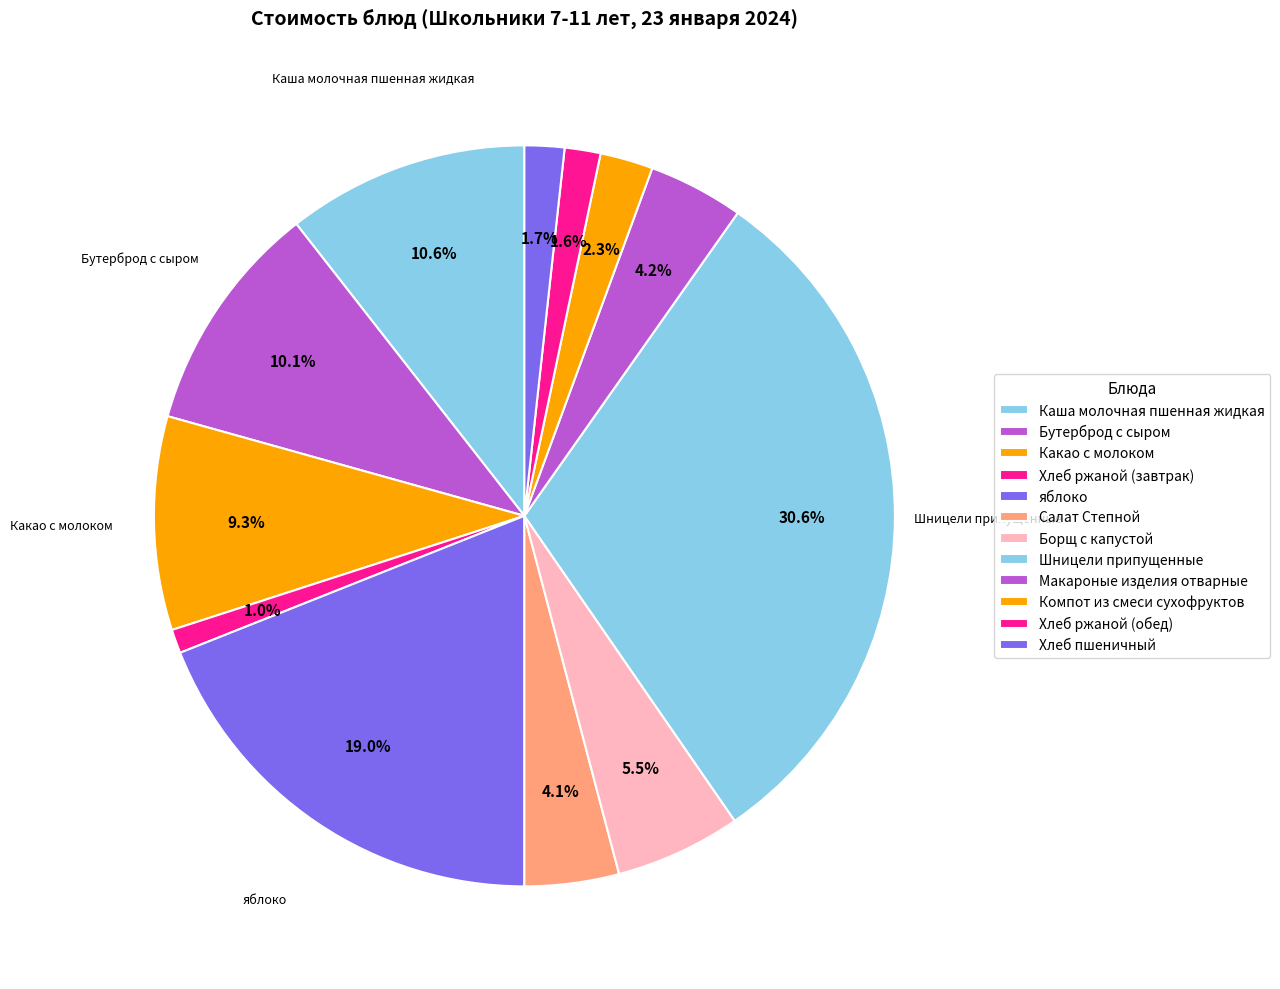

How much of the chart is everything except Каша молочная пшенная жидкая?

89.4%